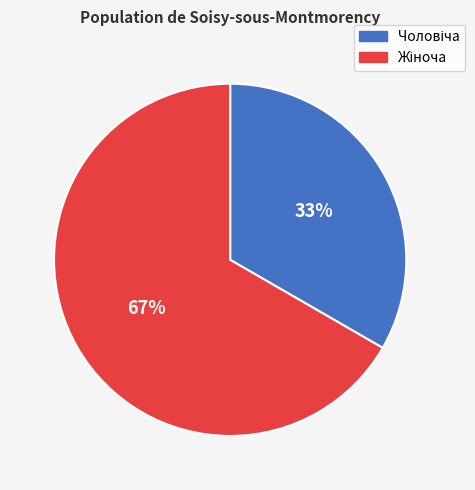

Does any single category account for the majority?

Yes